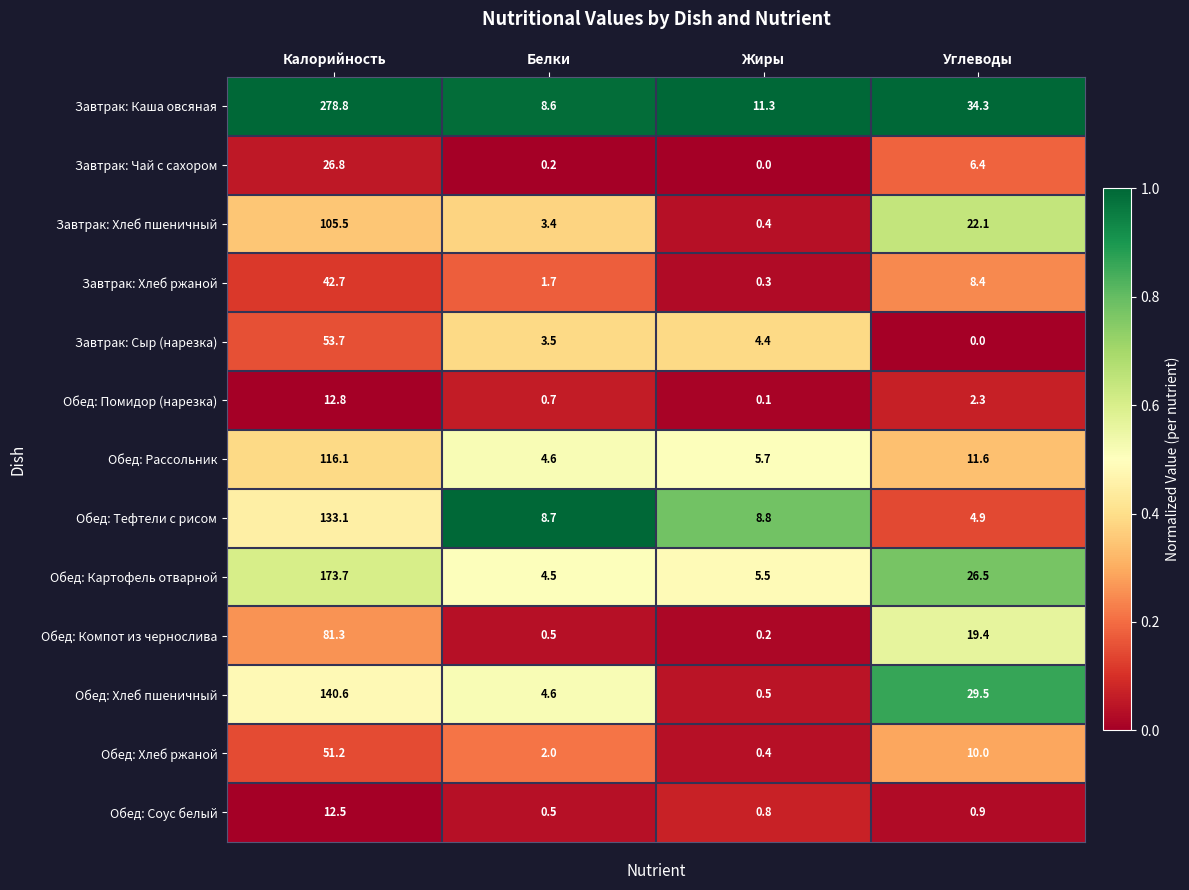

Which series has the largest total across all categories?

Завтрак: Каша овсяная